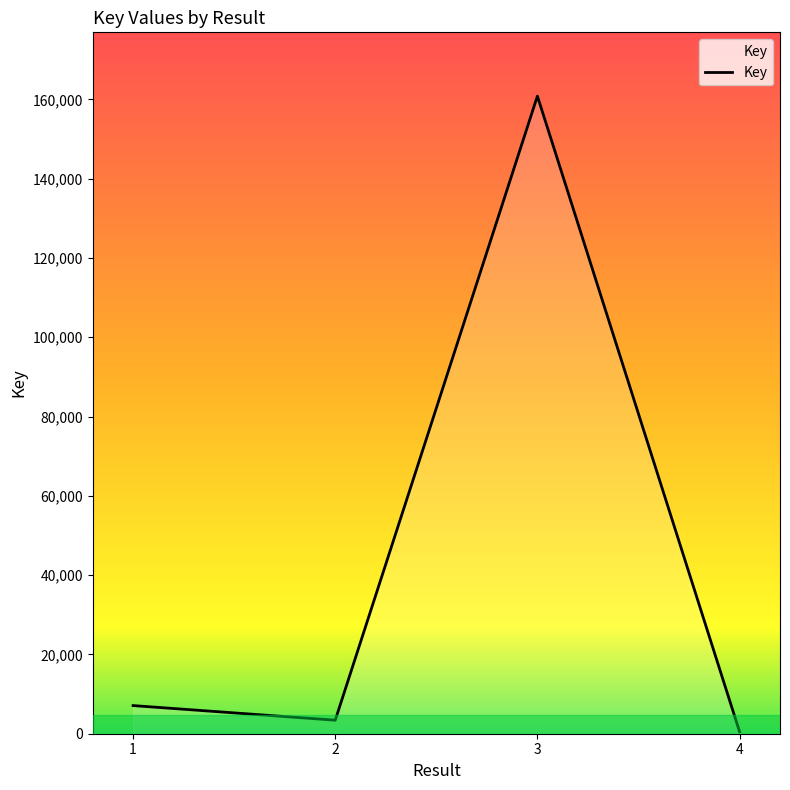

Does the chart have visible grid lines?

No